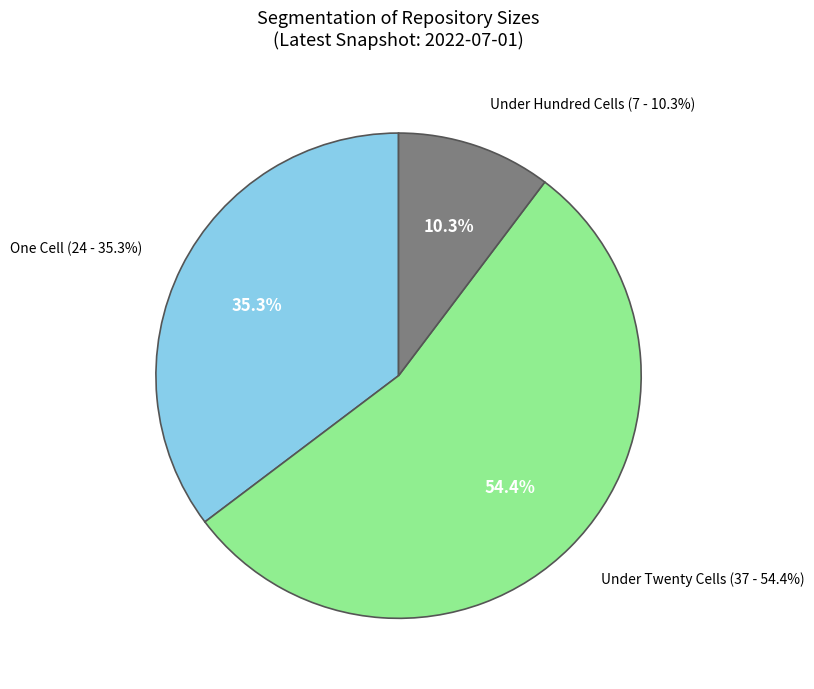

Count the number of slices in the pie.

5